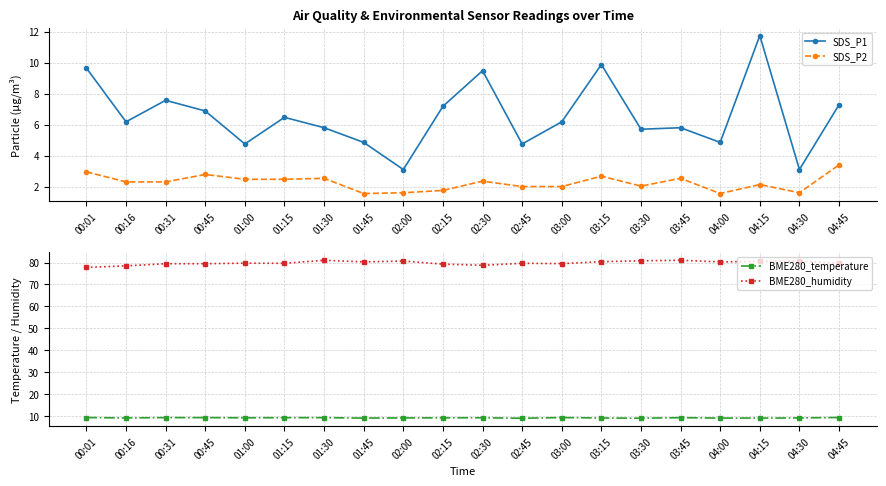

What is the average value of the SDS_P1 series?

6.6